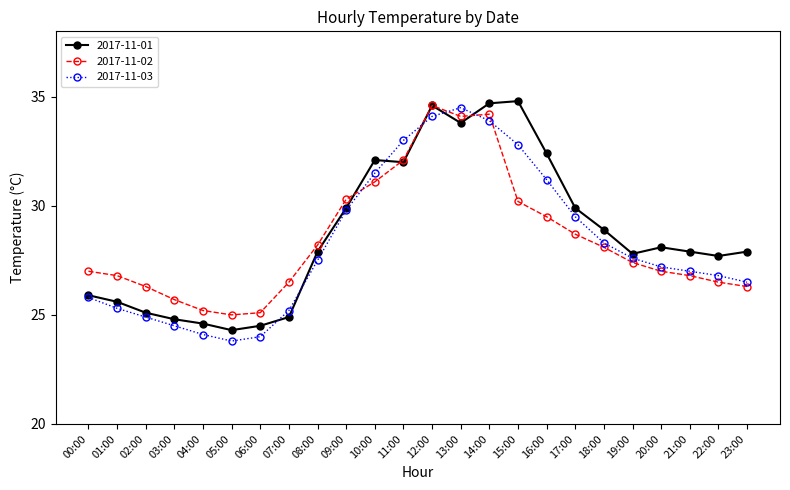

What is the difference between the highest and lowest values at 03:00?

1.2